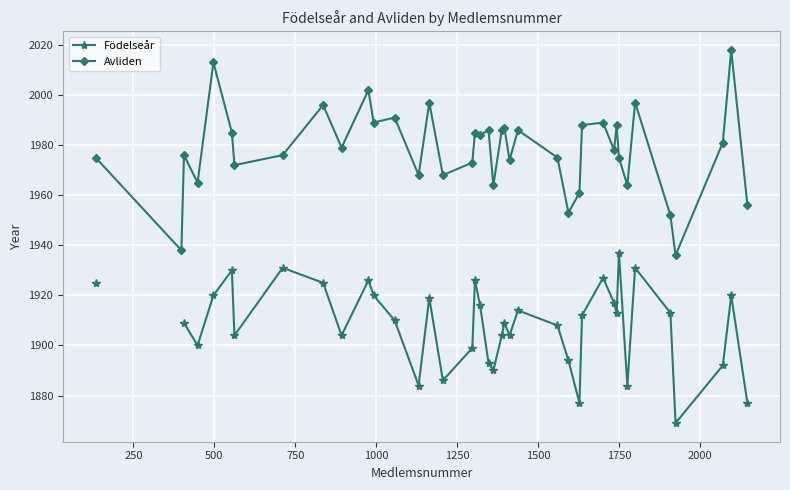

True or false: Födelseår has more than 2 points higher than both neighbors.

True